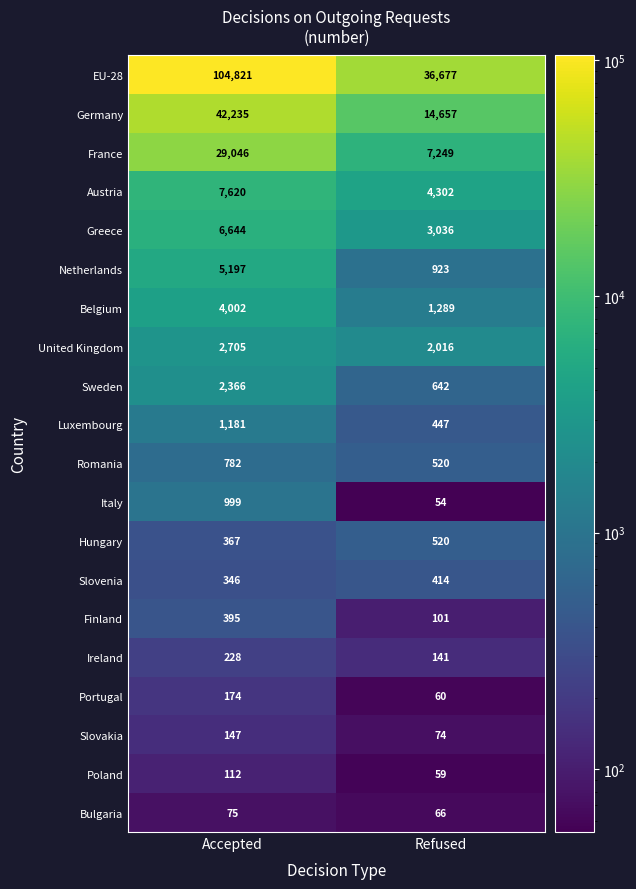

What is the difference between the maximum and minimum values in the Italy series?

945